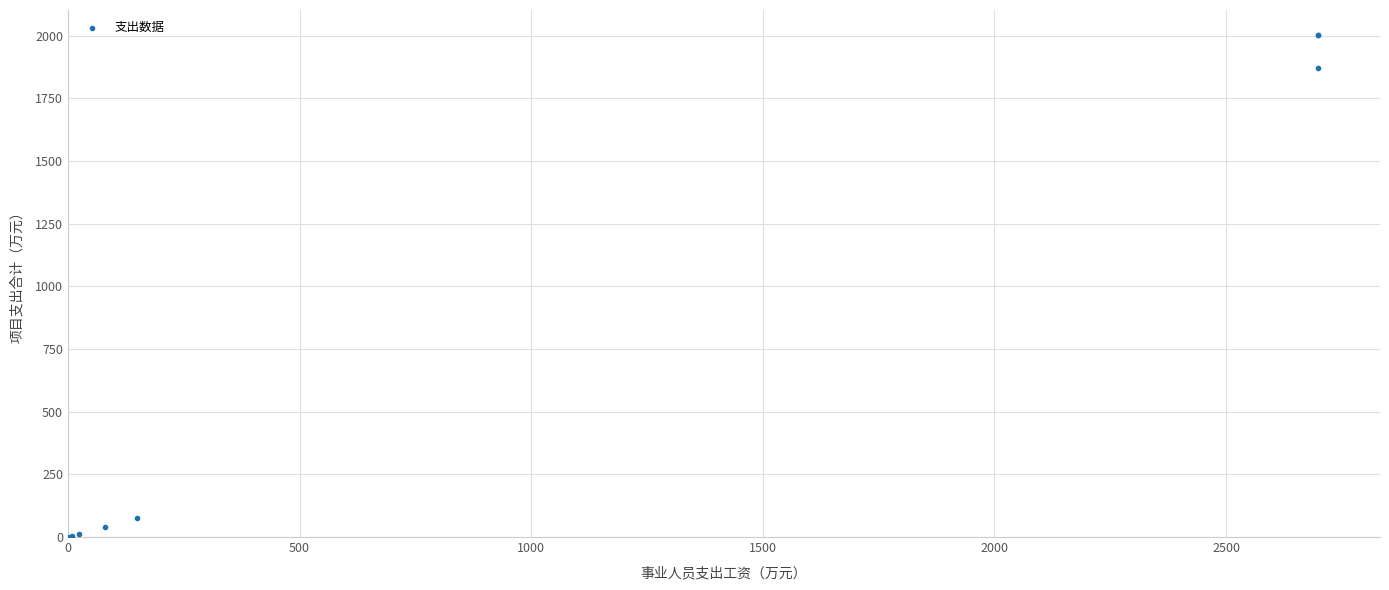

What Y value in the scatter plot is closest to 1001?

1871.8